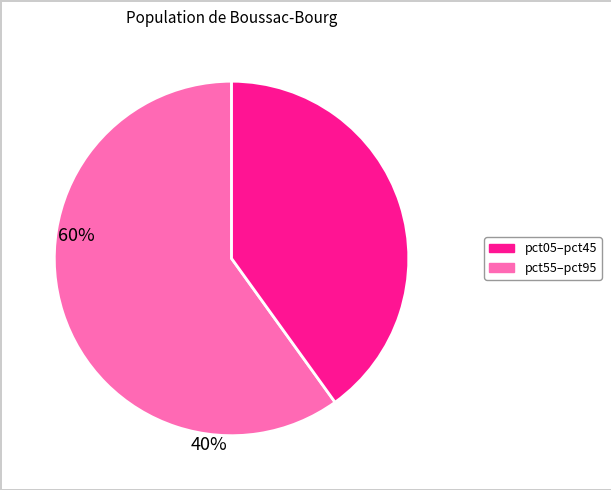

Does any single category account for the majority?

Yes